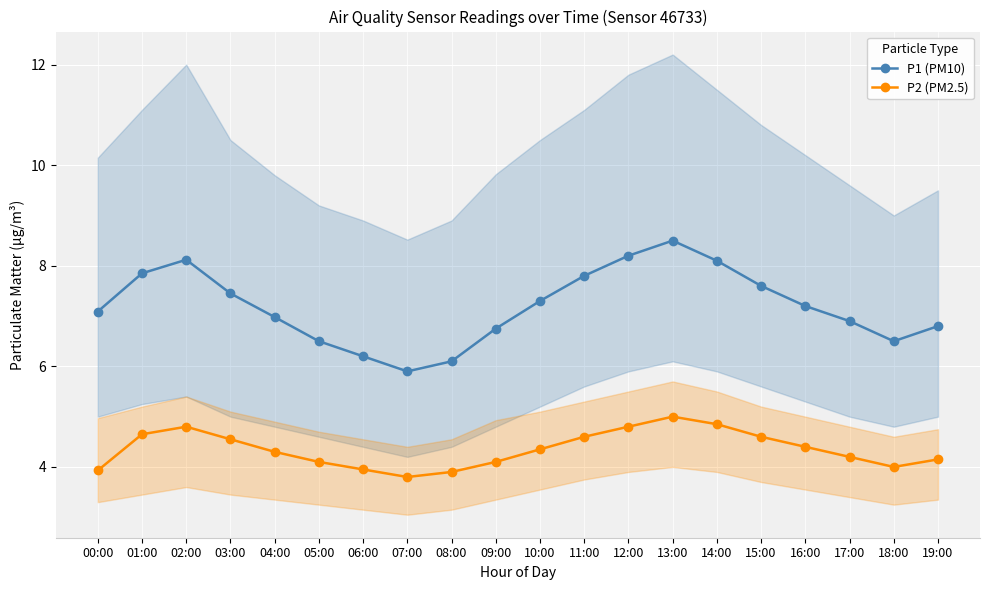

What is the value of the P1 (PM10) point at the 15th from the left?

8.1